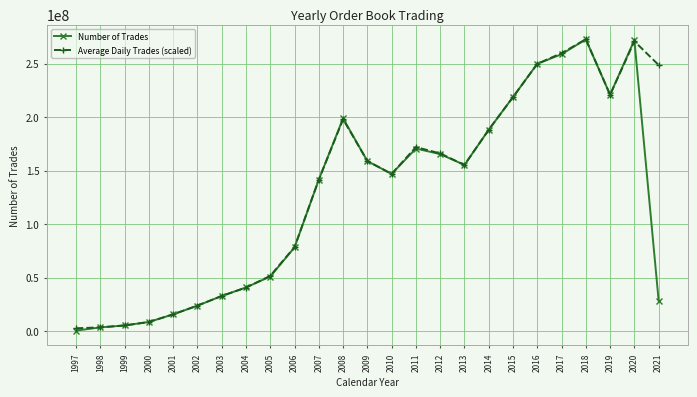

Is the value of Average Daily Trades (scaled) at 2012 greater than the value of Number of Trades at 2000?

Yes